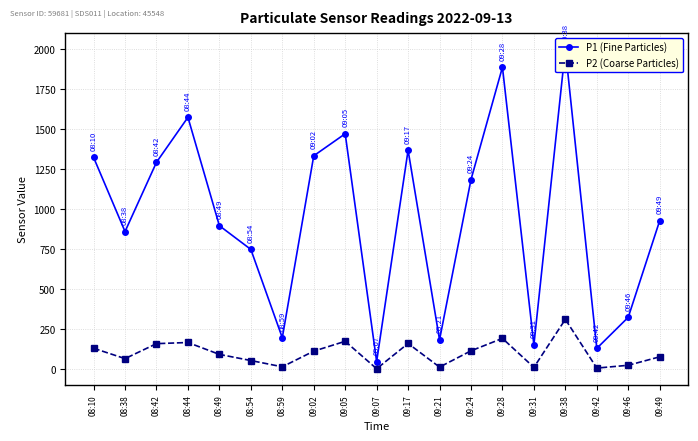

Between 09:46 and 08:38, which is larger?

08:38